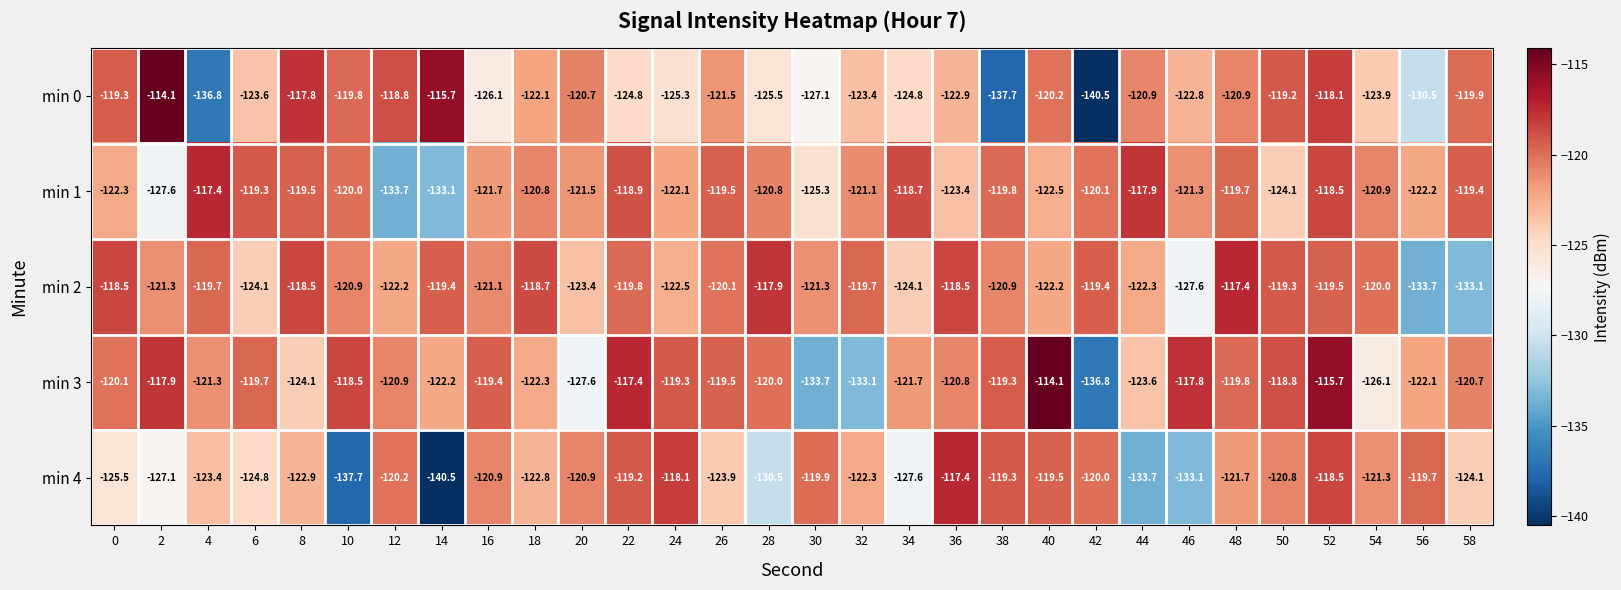

Which series changed the most between 24 and 58?

min 2